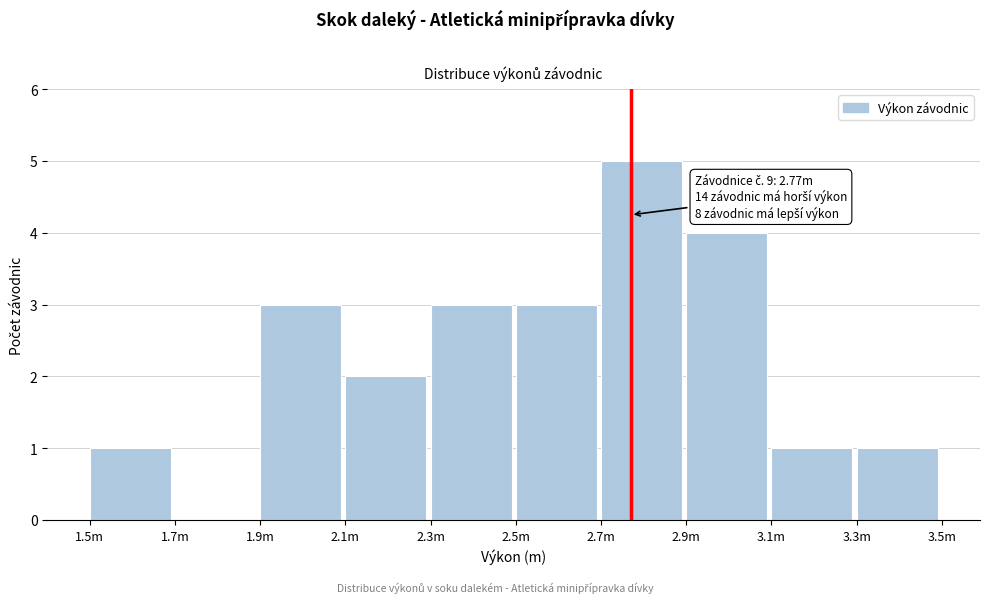

Reading right to left, transcribe all the data shown in this chart.

3.3m=1	3.1m=1	2.9m=4	2.7m=5	2.5m=3	2.3m=3	2.1m=2	1.9m=3	1.7m=0	1.5m=1